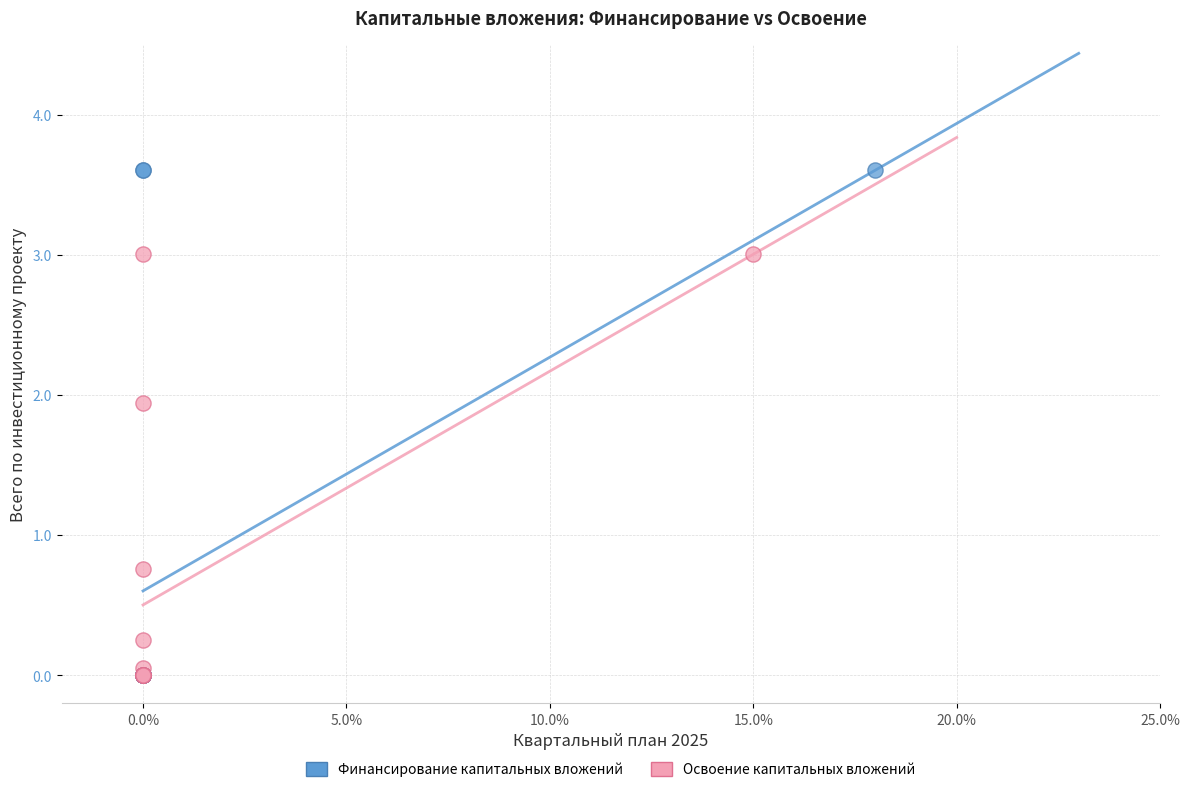

Which series contains the highest Y value?

Финансирование капитальных вложений